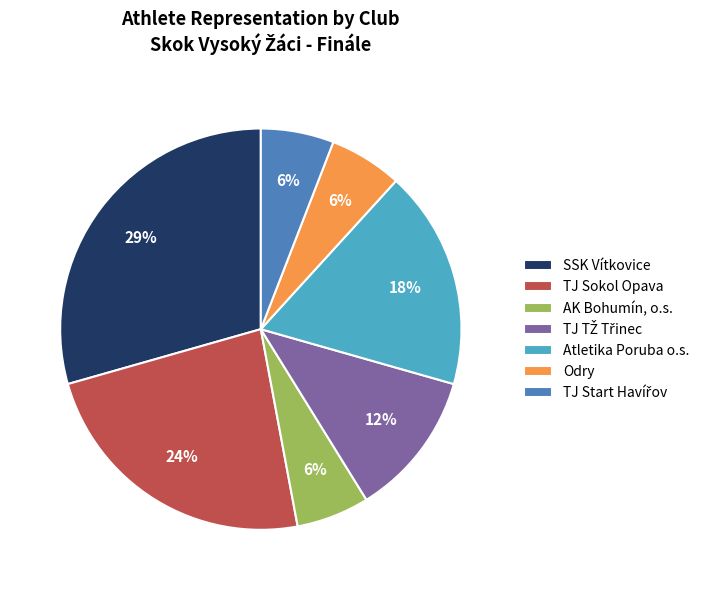

Which slice is the largest?

SSK Vítkovice